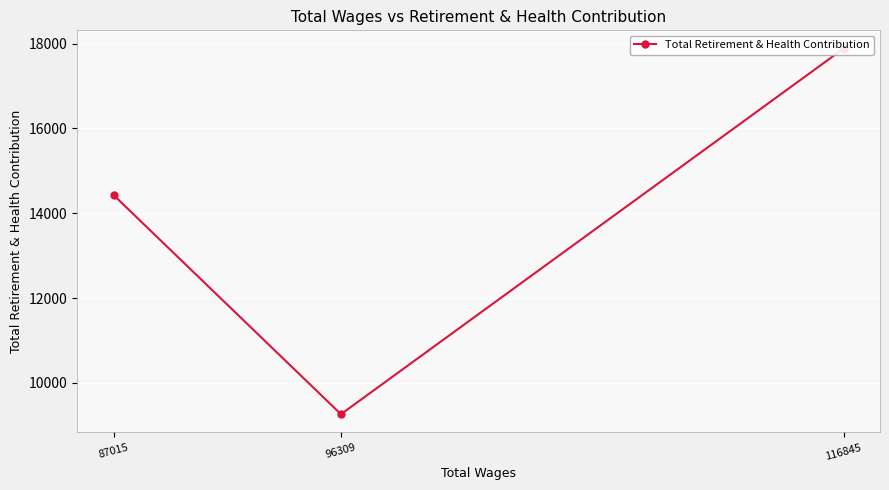

The chart shows a value of 24106 at 116845. True or false?

False